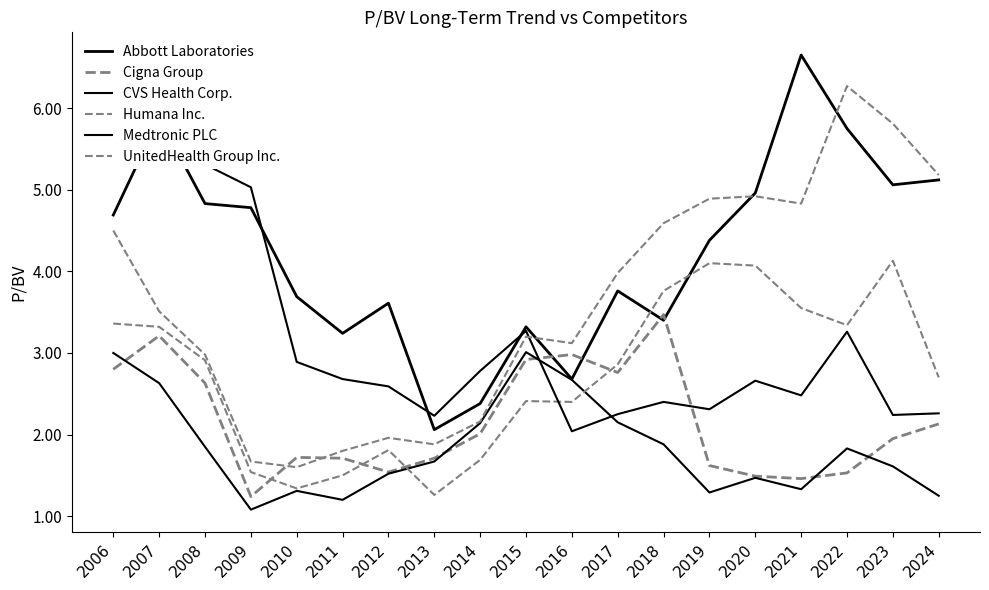

What is the difference between the maximum and second lowest values in the UnitedHealth Group Inc. series?

4.6